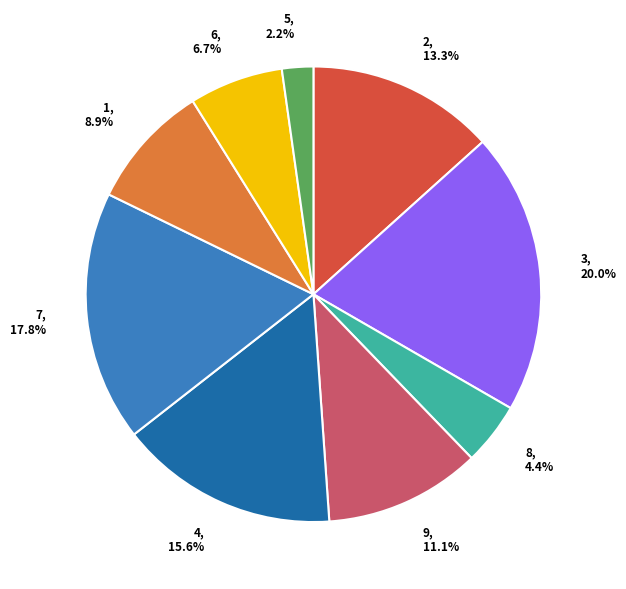

Which has a higher value, 8 or 3?

3